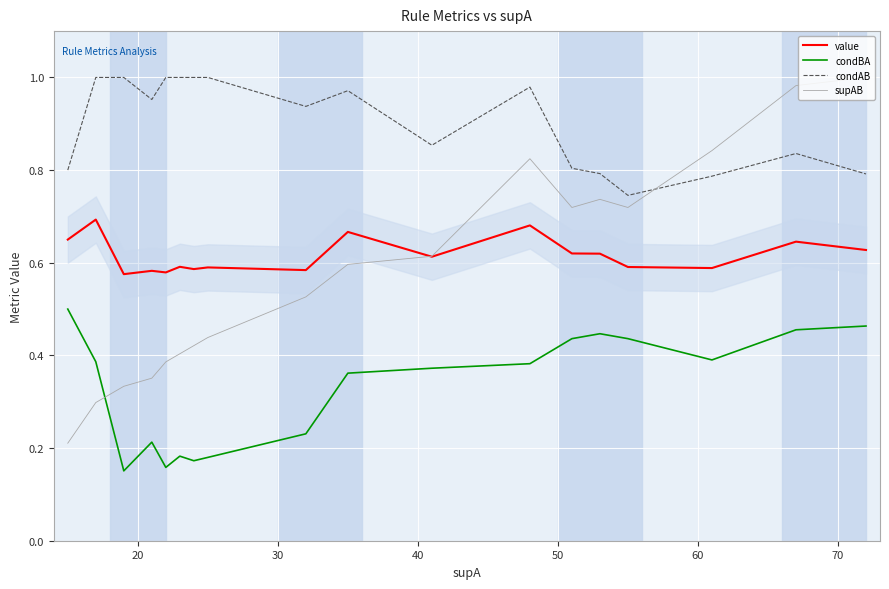

True or false: condBA and condAB cross at least once.

False